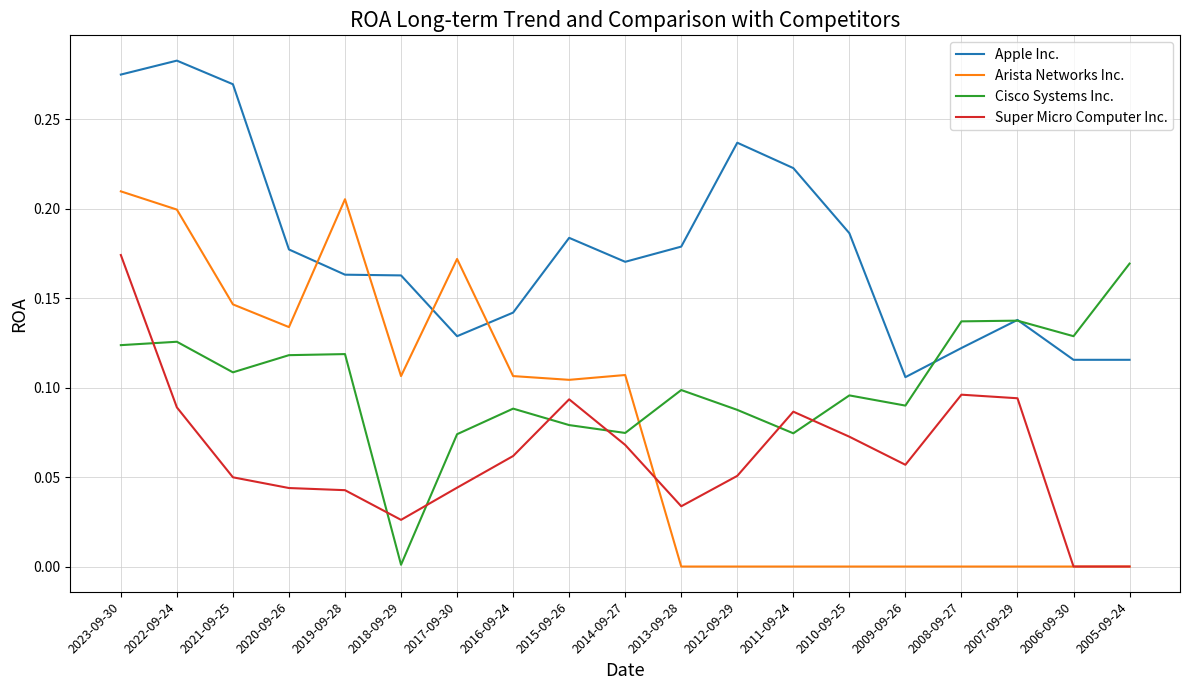

True or false: Apple Inc. and Super Micro Computer Inc. cross at least once.

False